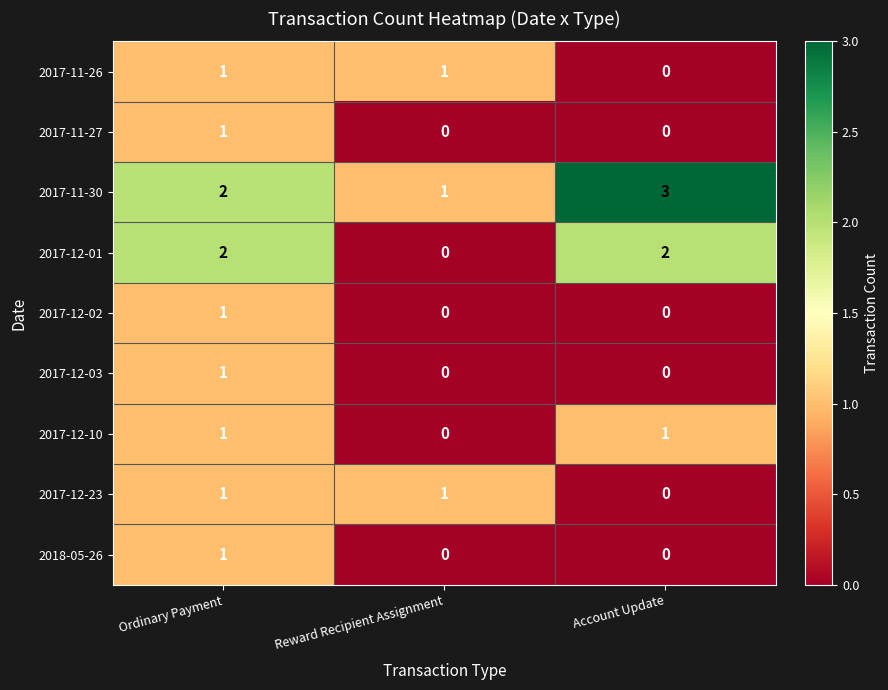

Which label corresponds to the largest value in the chart?

Account Update